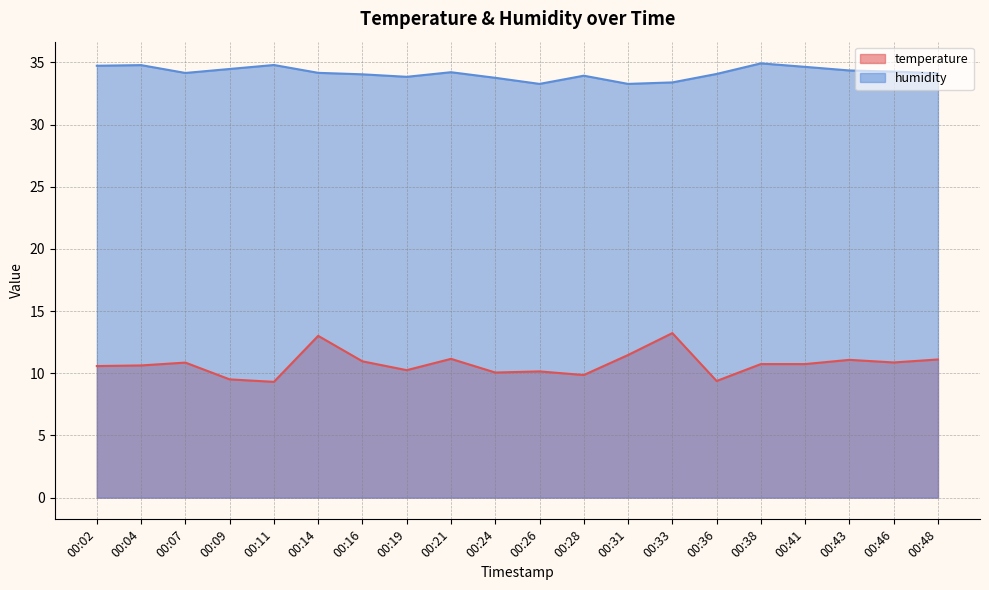

True or false: temperature and humidity cross at least once.

False